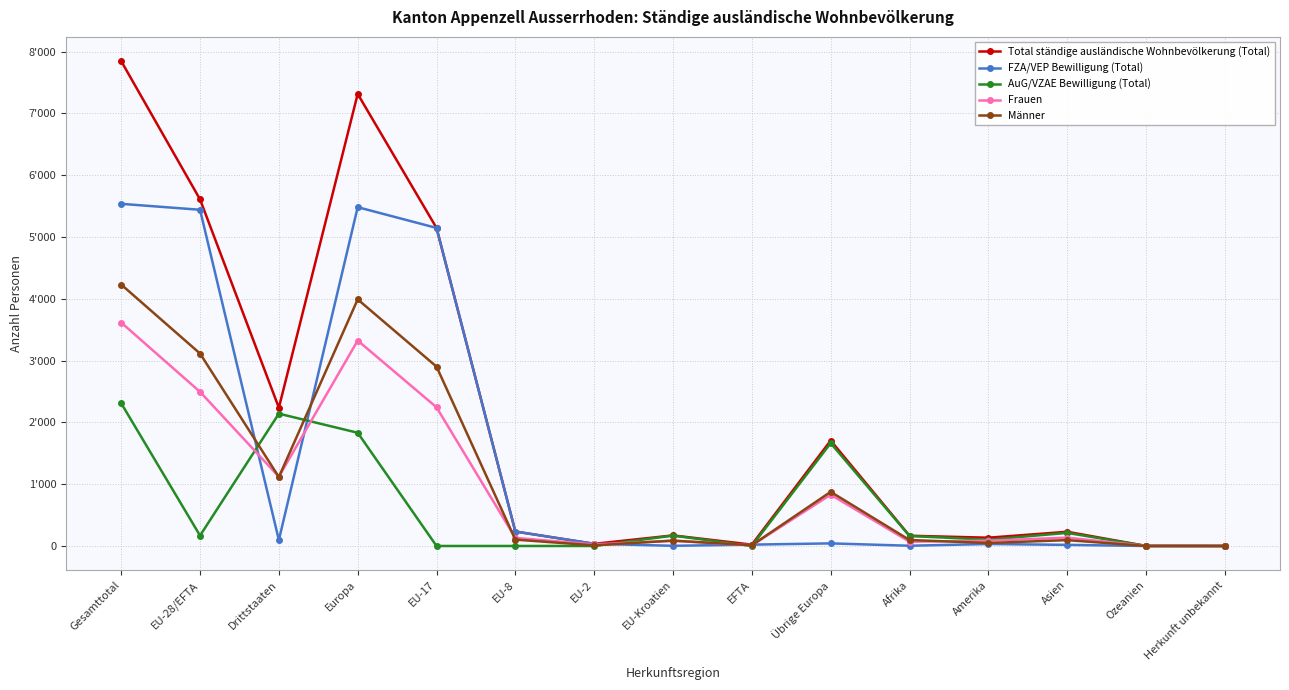

Read the AuG/VZAE Bewilligung (Total) value at EU-28/EFTA, to the nearest 100.

200